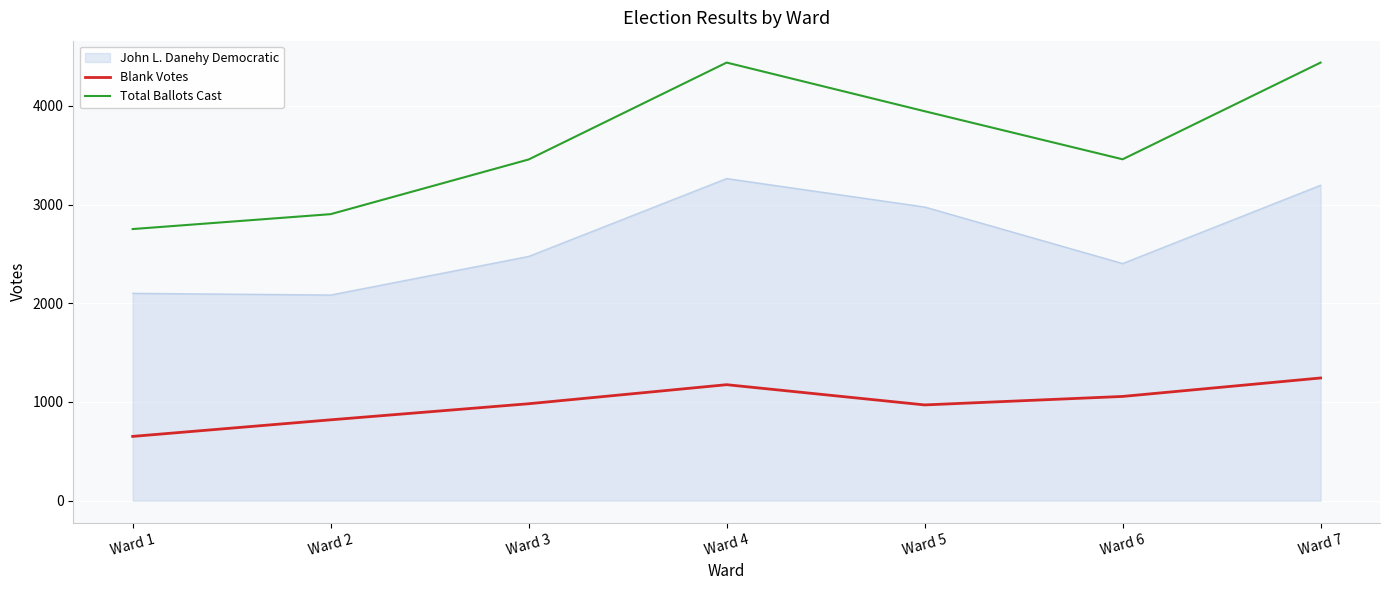

What value does the John L. Danehy Democratic series have at Ward 2, to the nearest 100?

2100